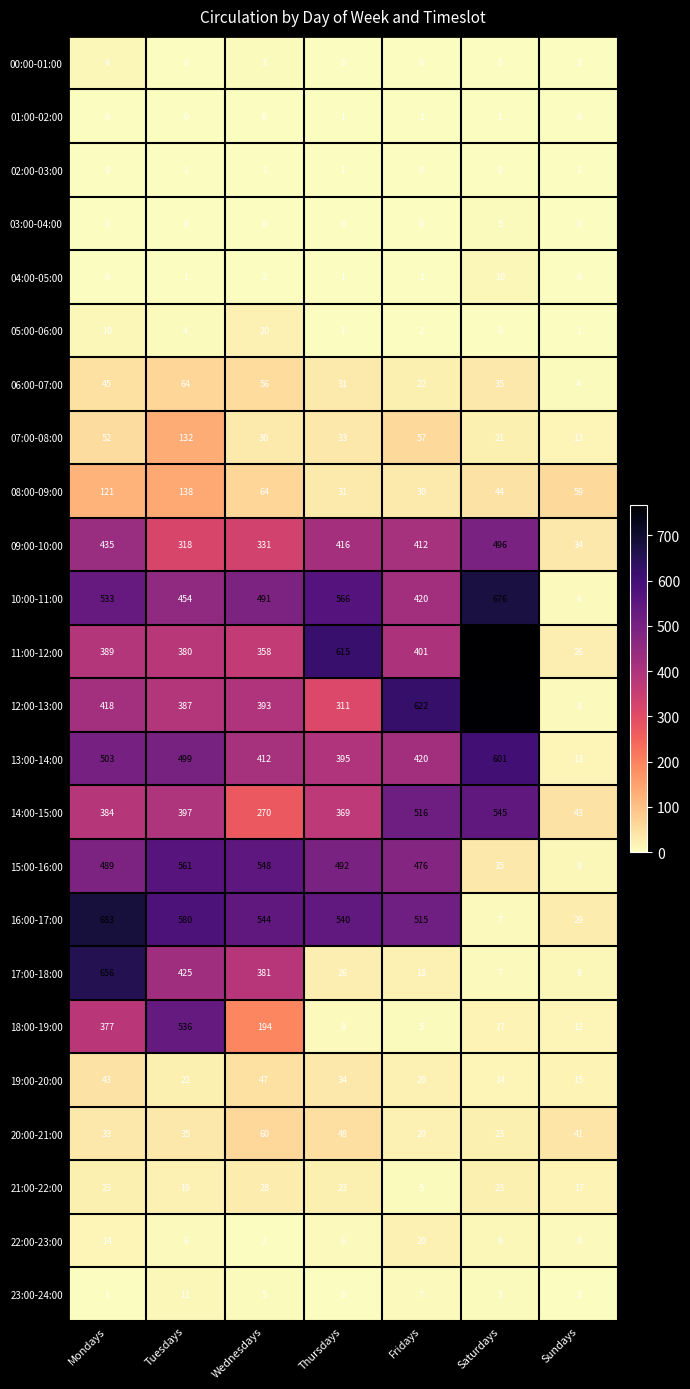

What is the difference between the 14:00-15:00 values at Wednesdays and Mondays?

114